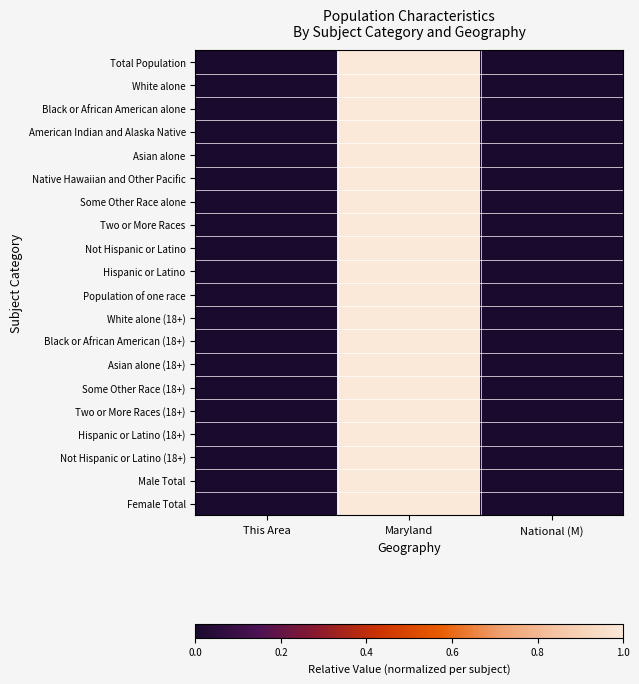

Reading right to left, transcribe all the data shown in this chart.

Total Population: National (M)=0.0	Maryland=1.0	This Area=0.0
White alone: National (M)=0.0	Maryland=1.0	This Area=0.0
Black or African American alone: National (M)=0.0	Maryland=1.0	This Area=0.0
American Indian and Alaska Native: National (M)=0.0	Maryland=1.0	This Area=0.0
Asian alone: National (M)=0.0	Maryland=1.0	This Area=0.0
Native Hawaiian and Other Pacific: National (M)=0.0	Maryland=1.0	This Area=0.0
Some Other Race alone: National (M)=0.0	Maryland=1.0	This Area=0.0
Two or More Races: National (M)=0.0	Maryland=1.0	This Area=0.0
Not Hispanic or Latino: National (M)=0.0	Maryland=1.0	This Area=0.0
Hispanic or Latino: National (M)=0.0	Maryland=1.0	This Area=0.0
Population of one race: National (M)=0.0	Maryland=1.0	This Area=0.0
White alone (18+): National (M)=0.0	Maryland=1.0	This Area=0.0
Black or African American (18+): National (M)=0.0	Maryland=1.0	This Area=0.0
Asian alone (18+): National (M)=0.0	Maryland=1.0	This Area=0.0
Some Other Race (18+): National (M)=0.0	Maryland=1.0	This Area=0.0
Two or More Races (18+): National (M)=0.0	Maryland=1.0	This Area=0.0
Hispanic or Latino (18+): National (M)=0.0	Maryland=1.0	This Area=0.0
Not Hispanic or Latino (18+): National (M)=0.0	Maryland=1.0	This Area=0.0
Male Total: National (M)=0.0	Maryland=1.0	This Area=0.0
Female Total: National (M)=0.0	Maryland=1.0	This Area=0.0